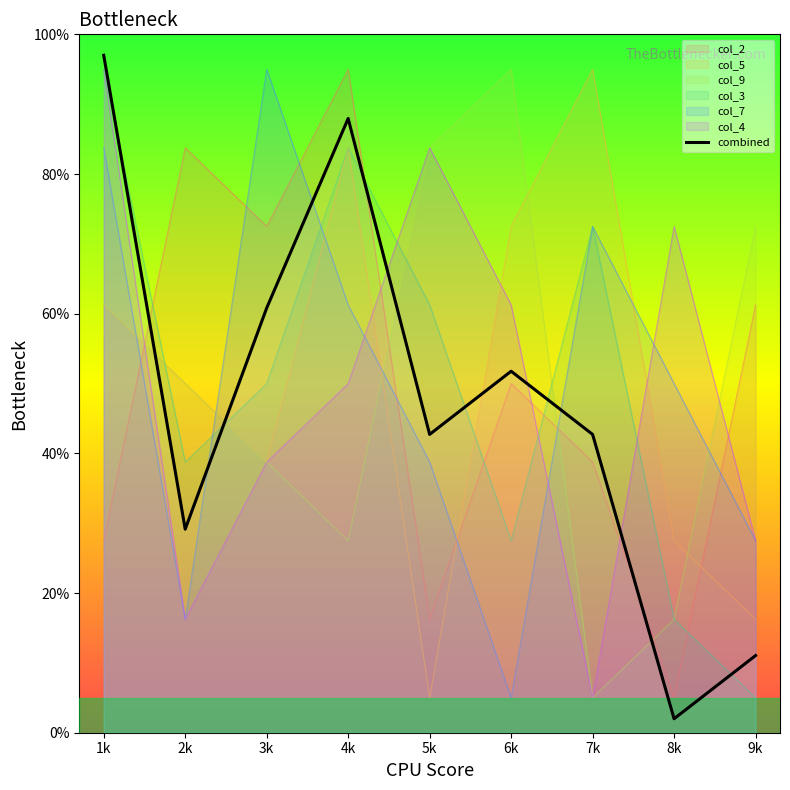

Does the chart have visible grid lines?

No